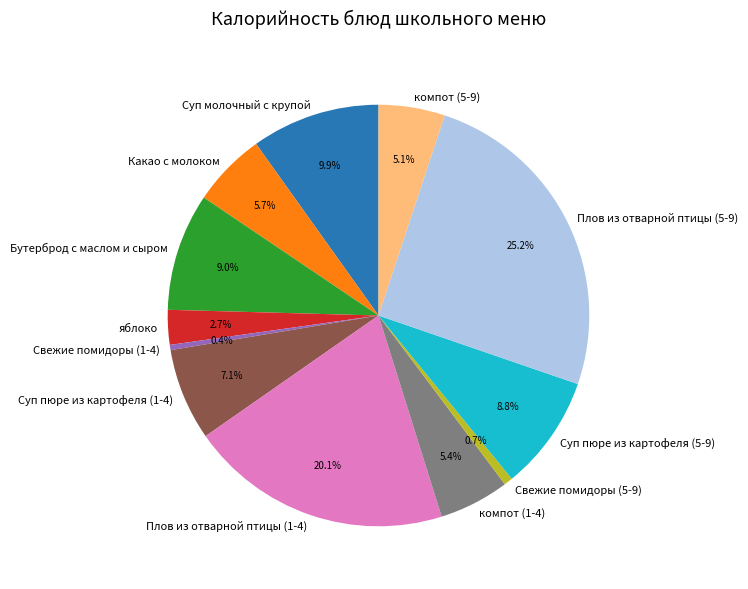

How much of the chart is everything except Суп пюре из картофеля (5-9)?

91.2%